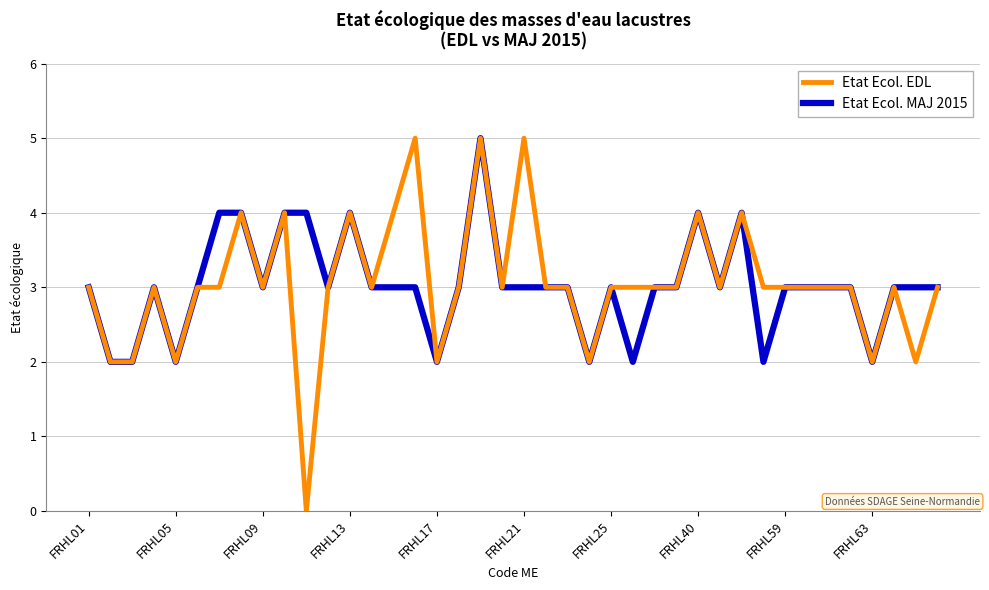

Which series has the widest spread of values?

Etat Ecol. EDL